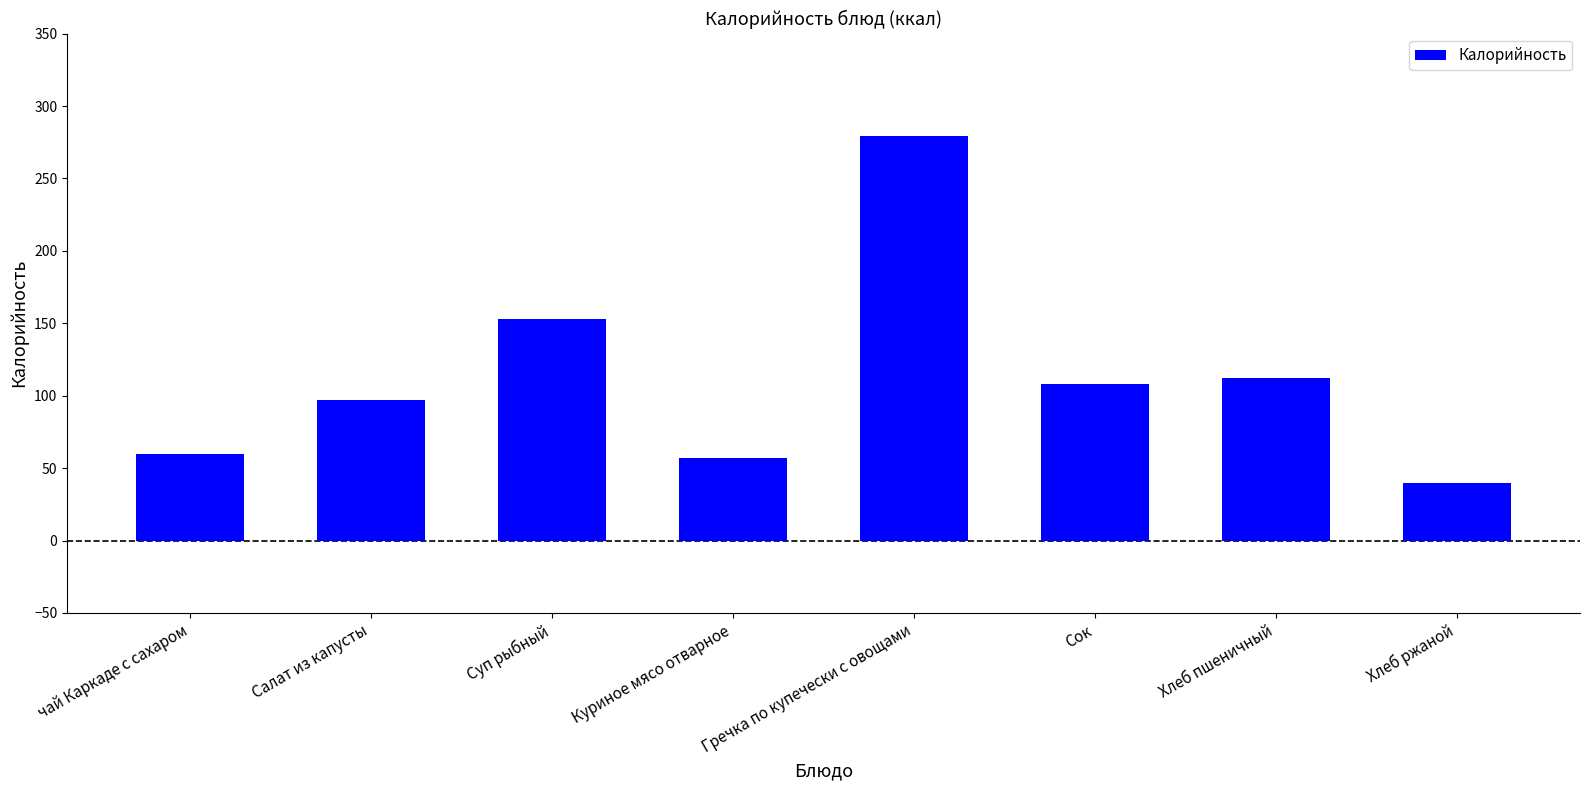

Where does the data first go above 108?

Суп рыбный